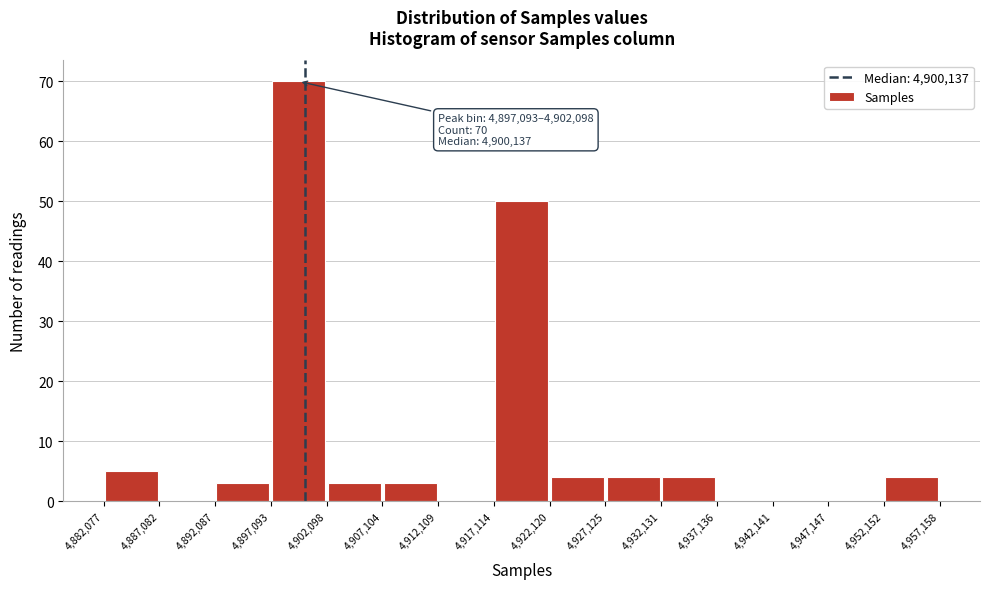

Over which range of the x-axis is the bar tallest?

4,897,093 to 4,902,098